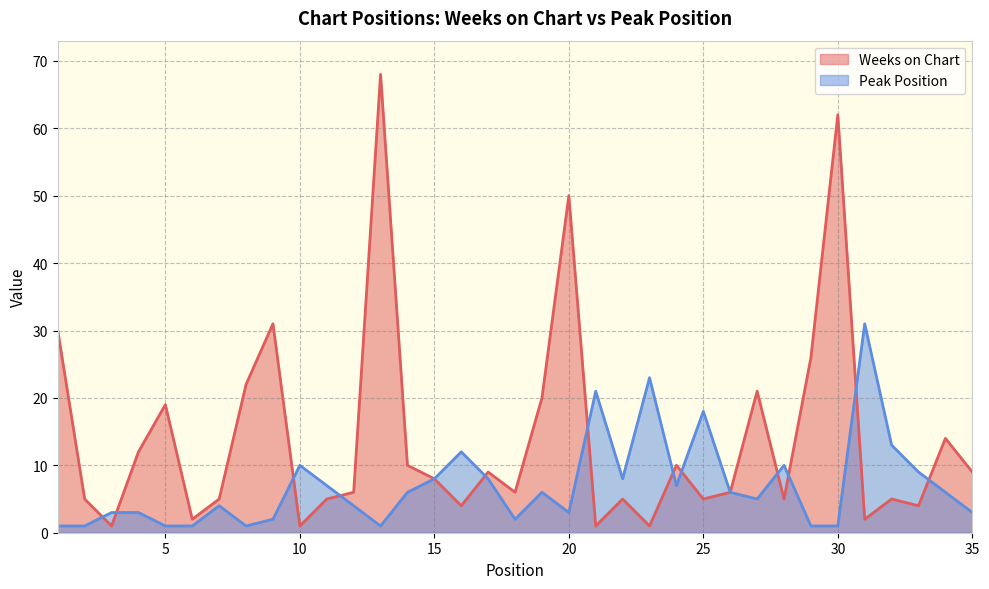

At which label does Weeks on Chart first exceed 6?

1